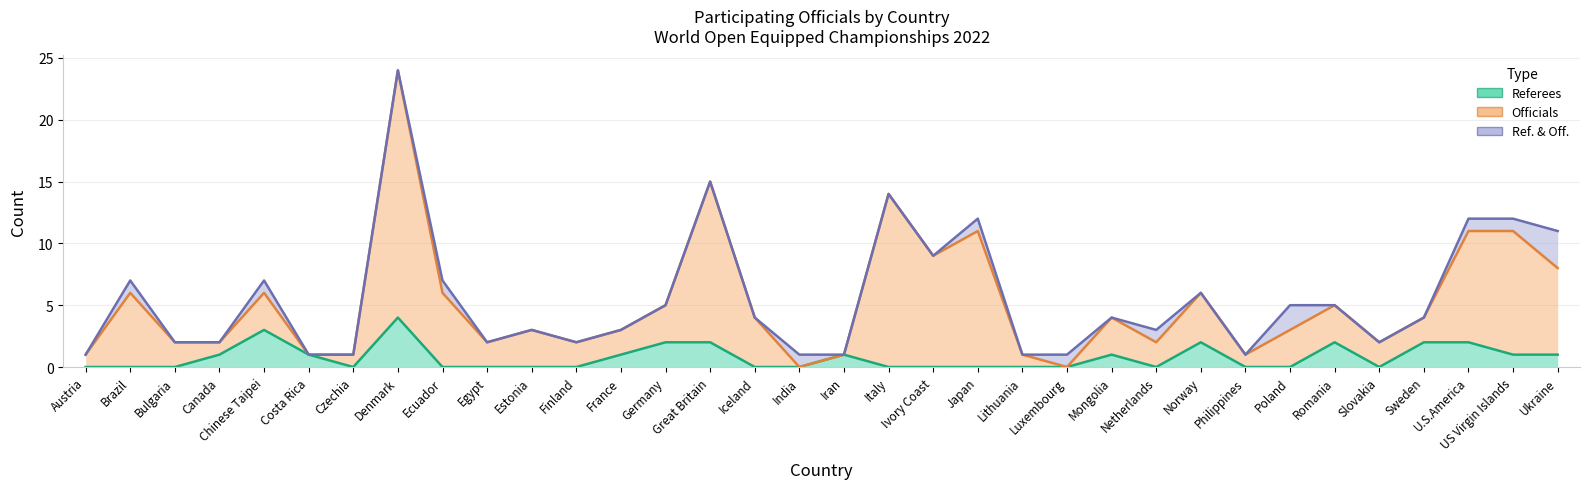

At which category is the sum across all series the highest?

Denmark